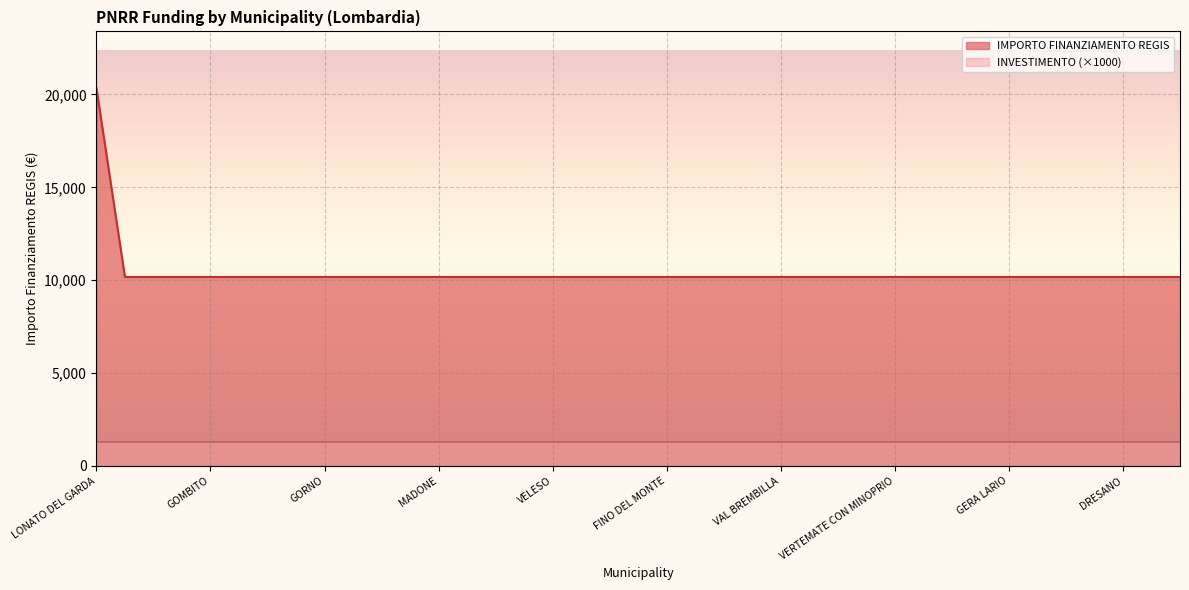

True or false: the data shows 10172 at GOMBITO.

True